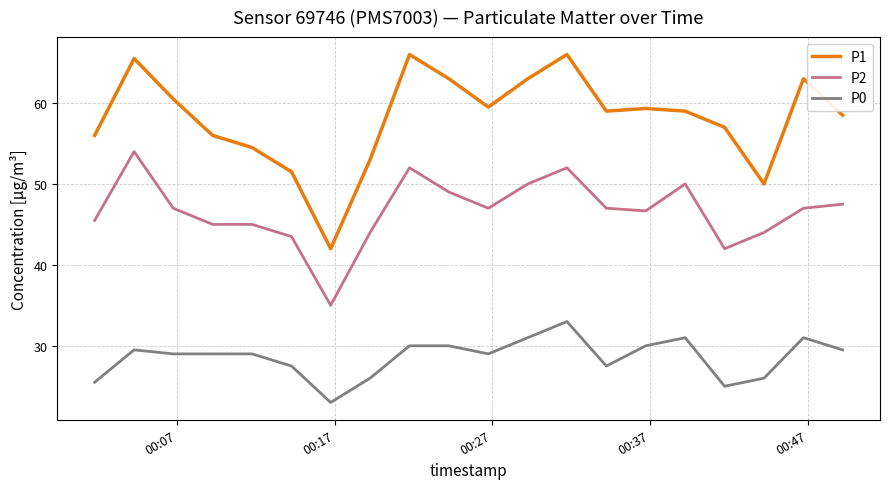

What is the maximum value shown in the chart?

66.0